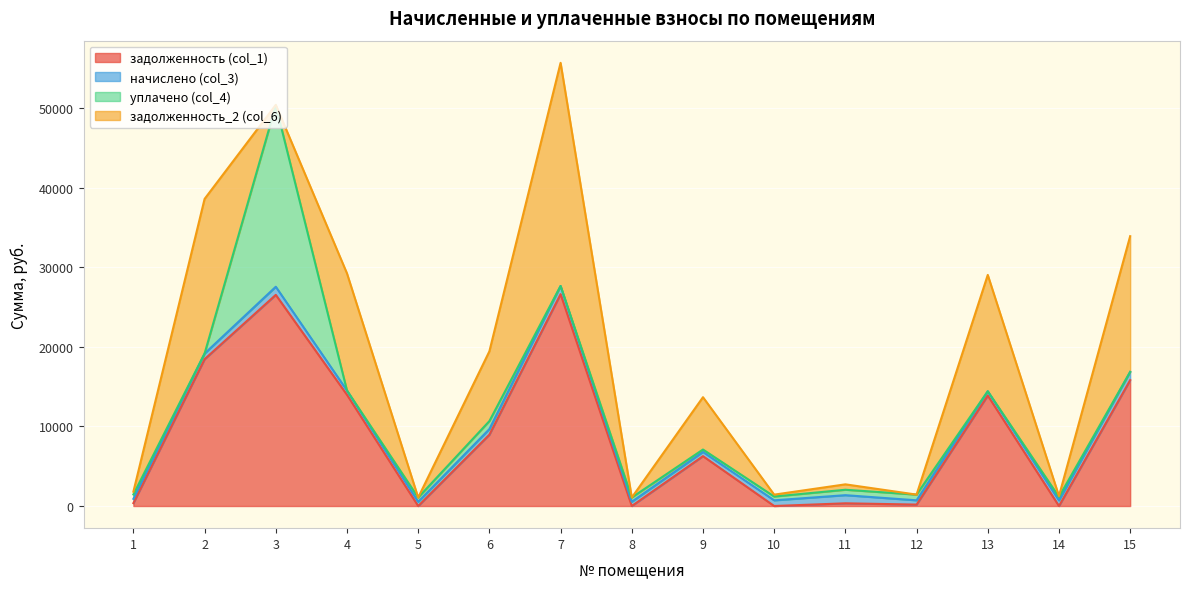

At which label does начислено (col_3) first exceed 703?

2